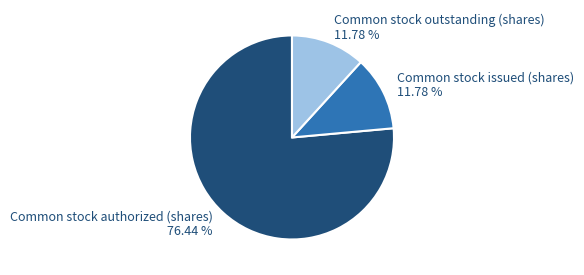

Is it true that Common stock outstanding (shares) is 2% of the pie?

False